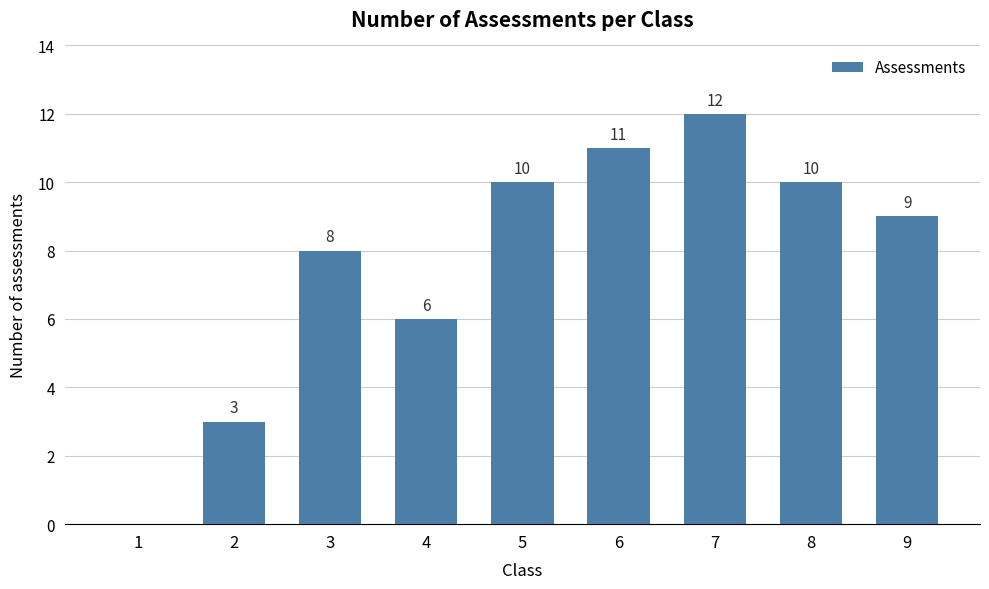

Is it true that the value at 2 is 3?

True